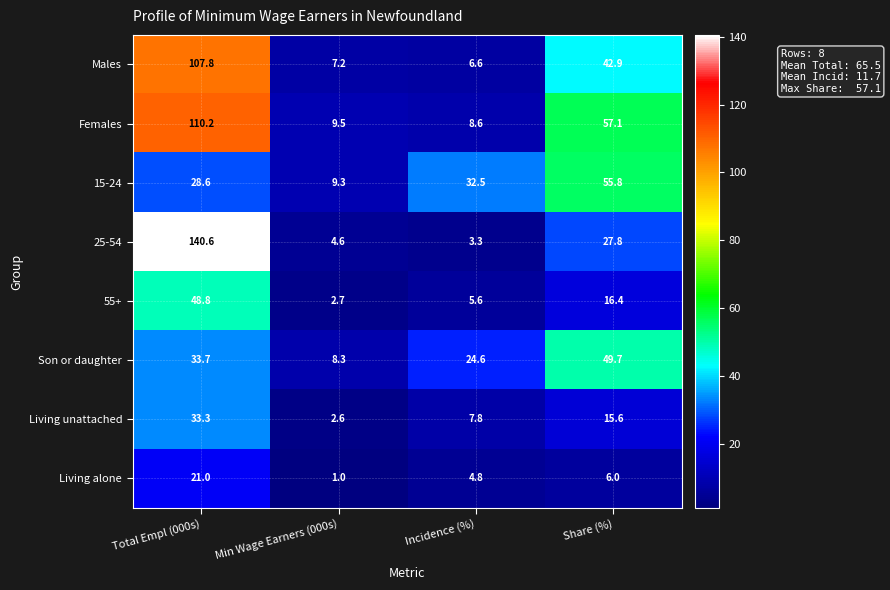

Which series has the largest range (max minus min)?

25-54